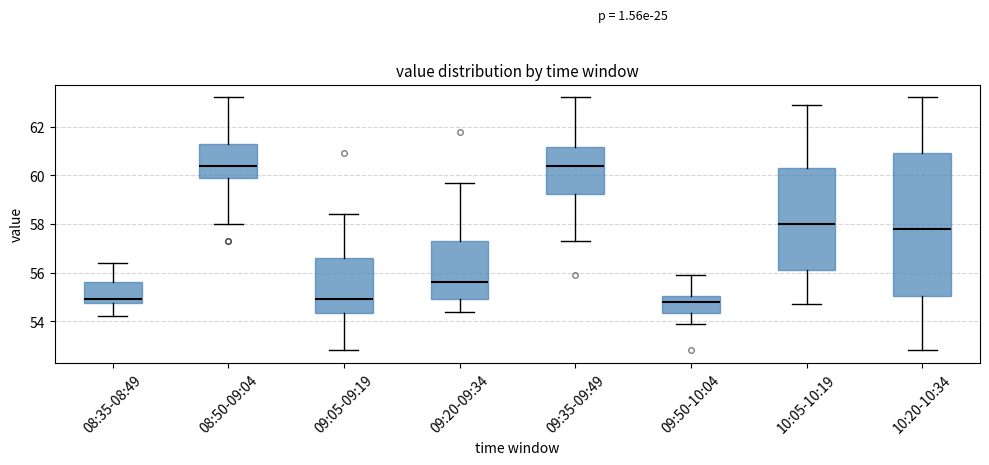

Where does the upper whisker of the box for 08:50-09:04 end on the y-axis? The values are not printed on the chart, so give them approximately, as read against the axis.

63.2